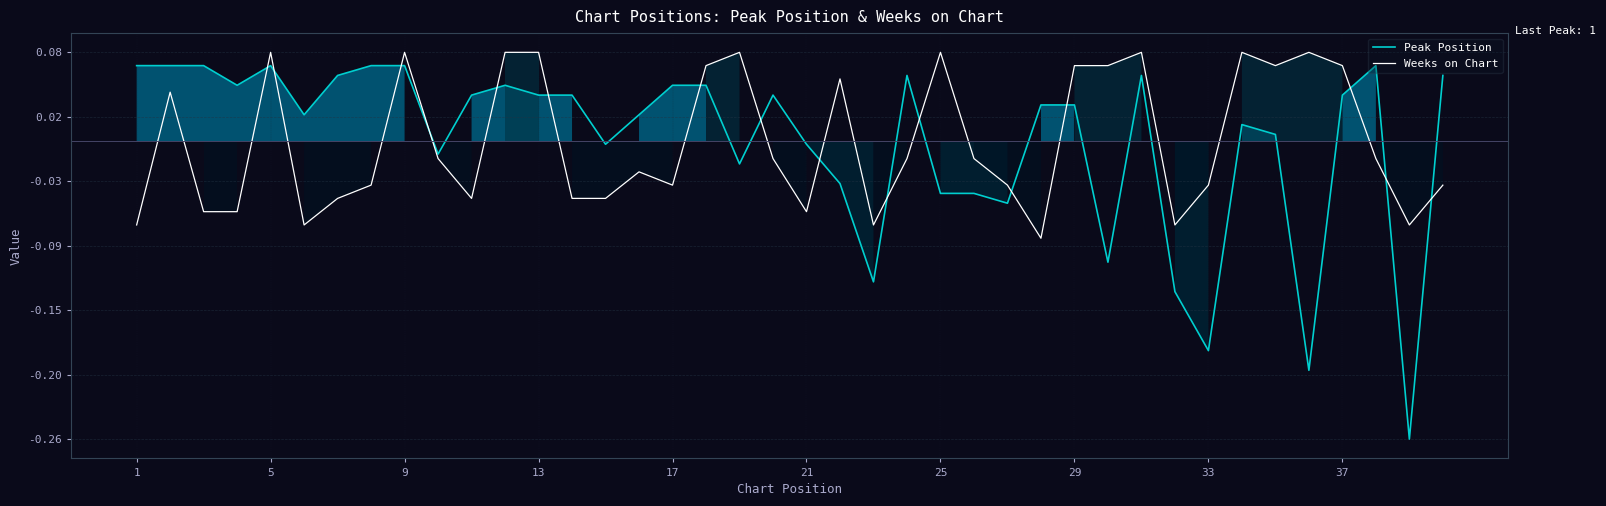

How many values in the Weeks on Chart series exceed 0?

16